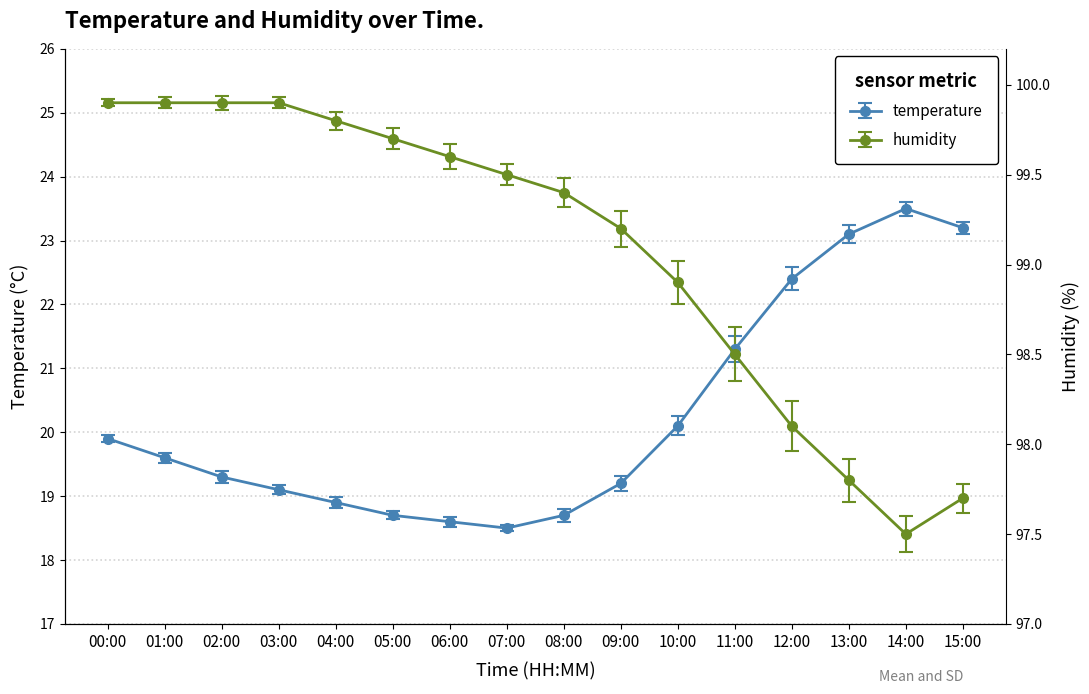

What are all the series names shown in the legend?

temperature, humidity